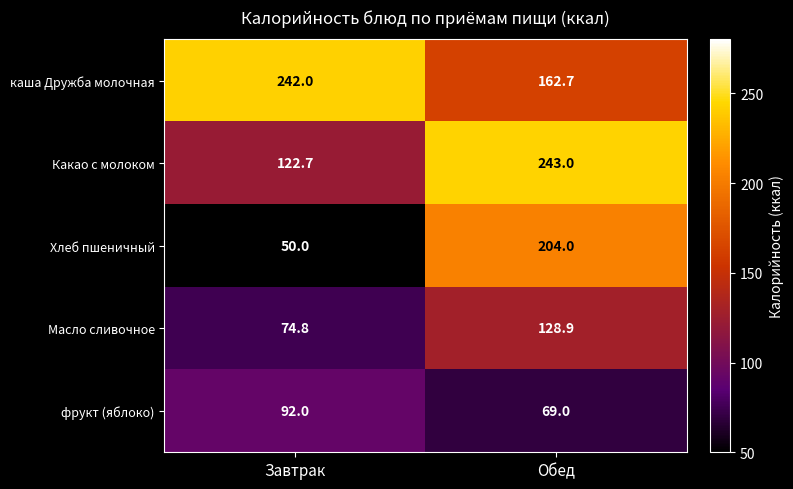

What is the sum of all каша Дружба молочная values?

404.7